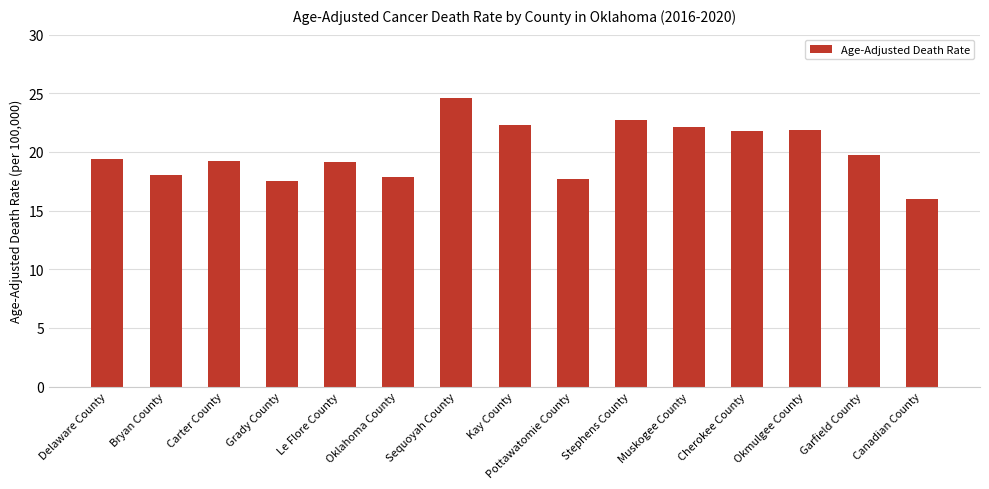

The value at Garfield County is 8.3. True or false?

False